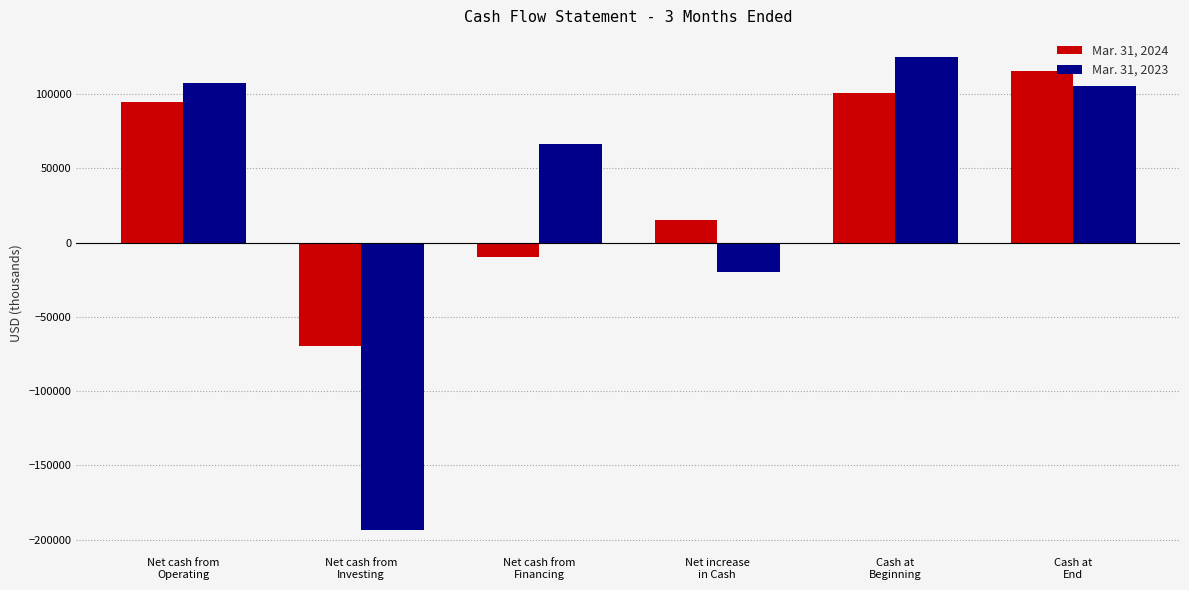

How many values in Mar. 31, 2024 are below zero?

2